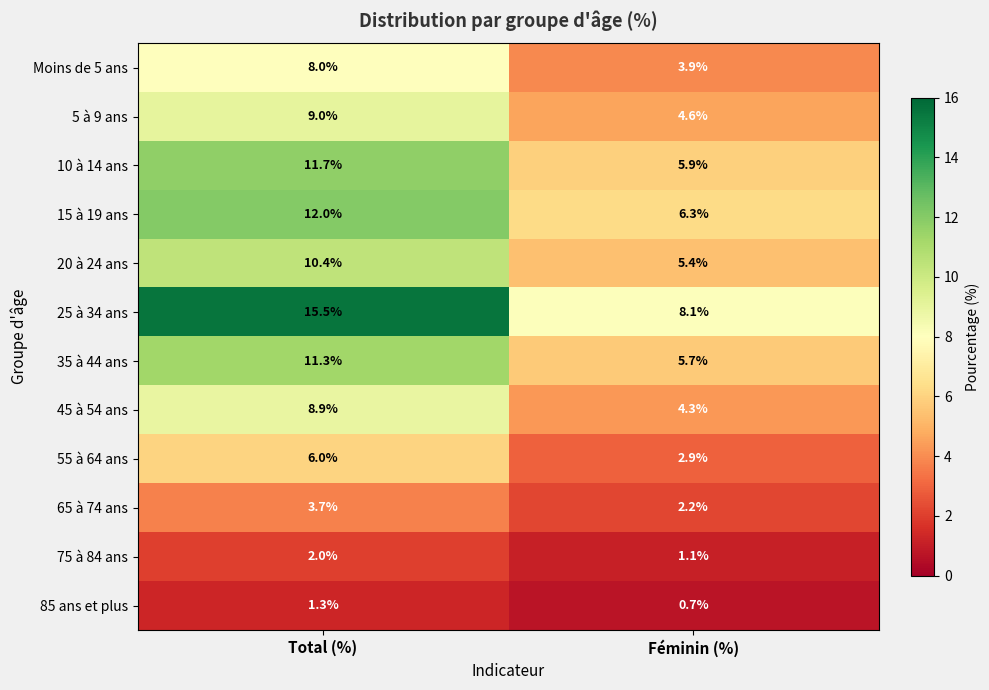

At how many categories does at least one series exceed 8?

2